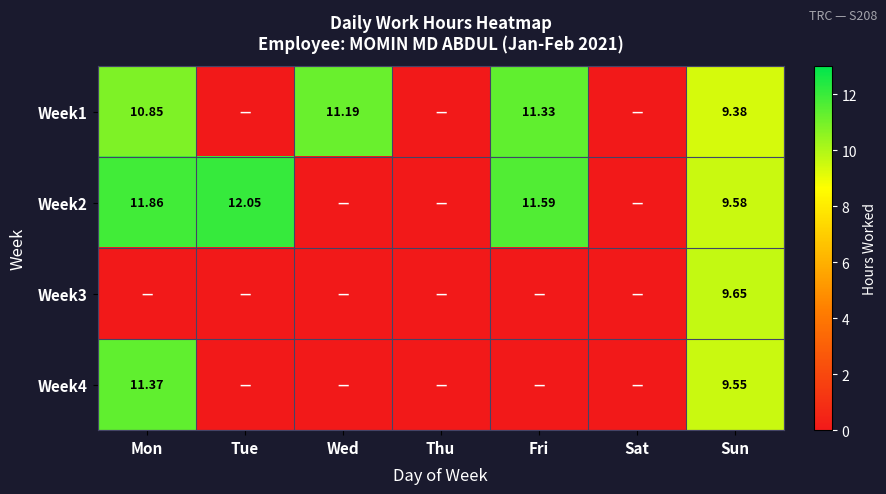

Between Fri and Sun, which series saw the biggest shift?

Week3